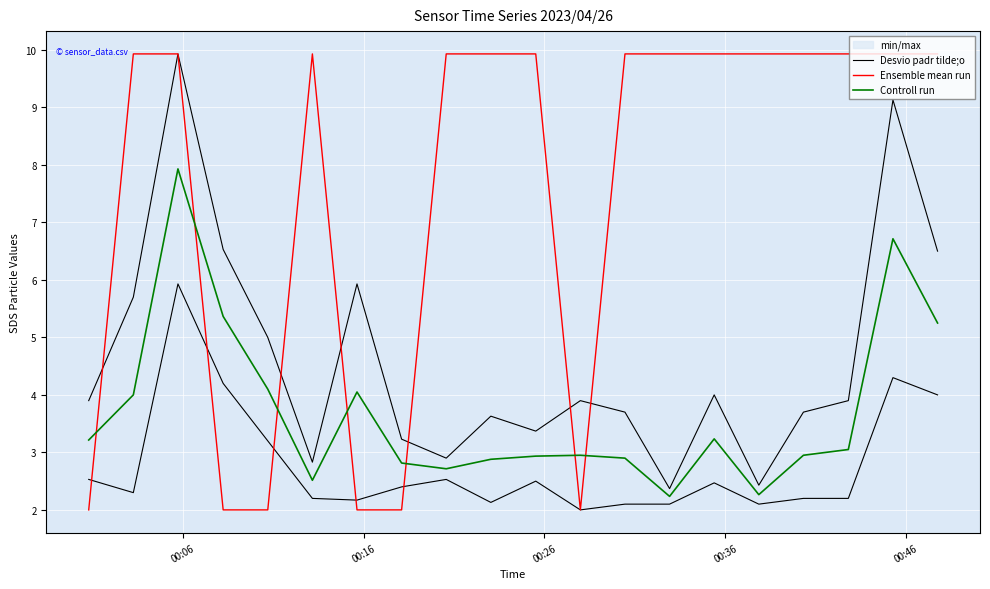

What is the minimum value for Controll run?

2.2